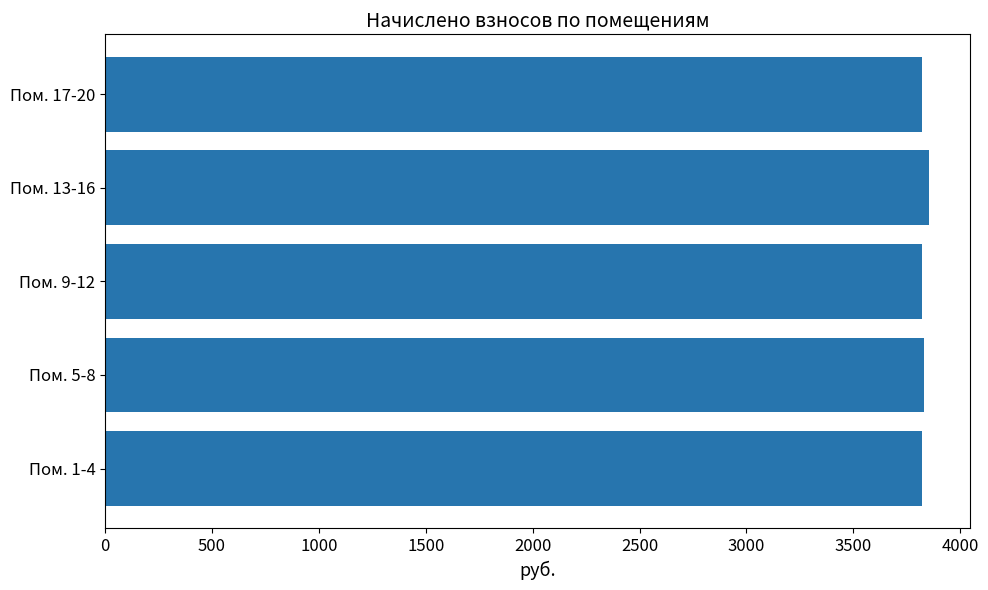

Approximately how many times larger is the value at Пом. 17-20 compared to Пом. 13-16?

1.0